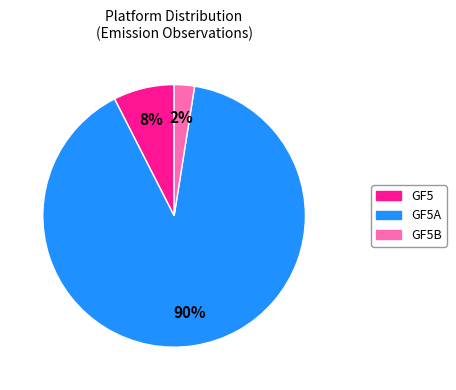

To the nearest percent, what portion does GF5B represent?

3%